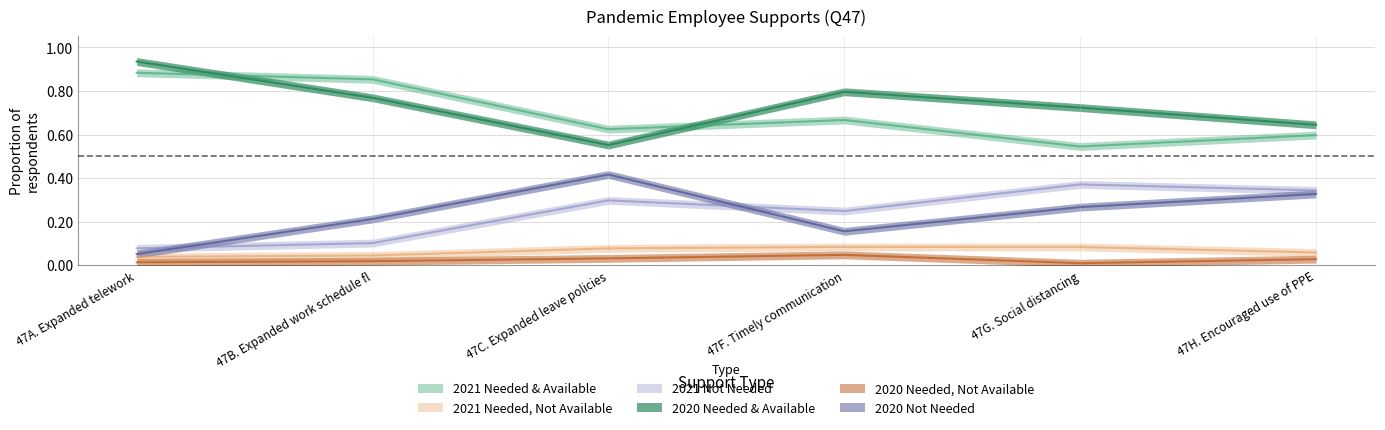

At which category does 2020 Needed, Not Available reach its first local peak?

47F. Timely communication